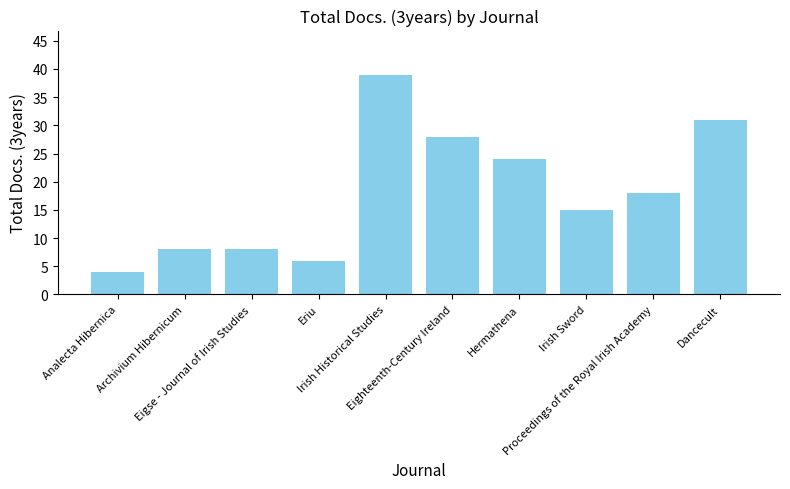

What is the value of the 10th bar from the left?

31